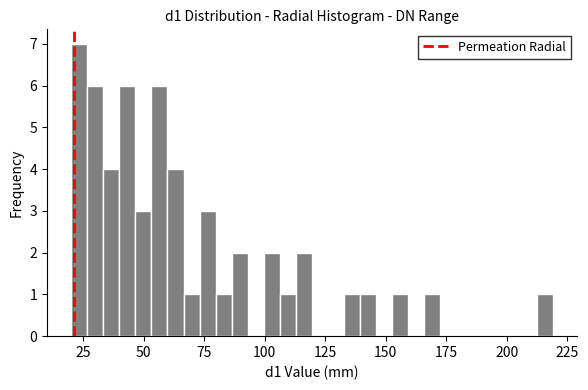

Read against the x-axis, roughly where is the centre of the tallest bar?

25